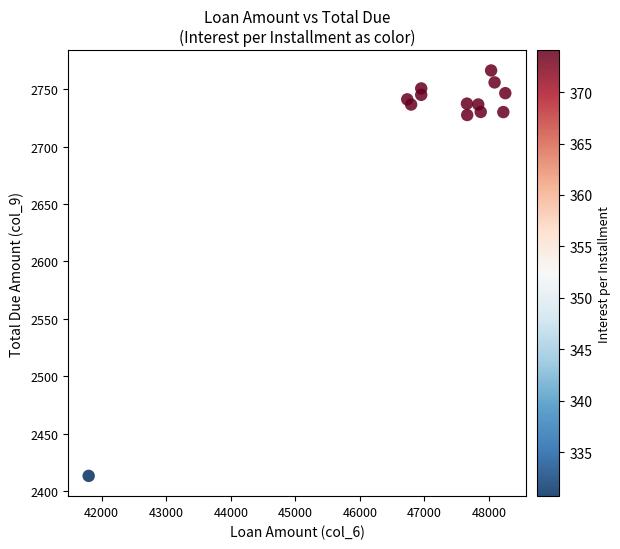

What is the range of Y values (max minus min)?

352.7